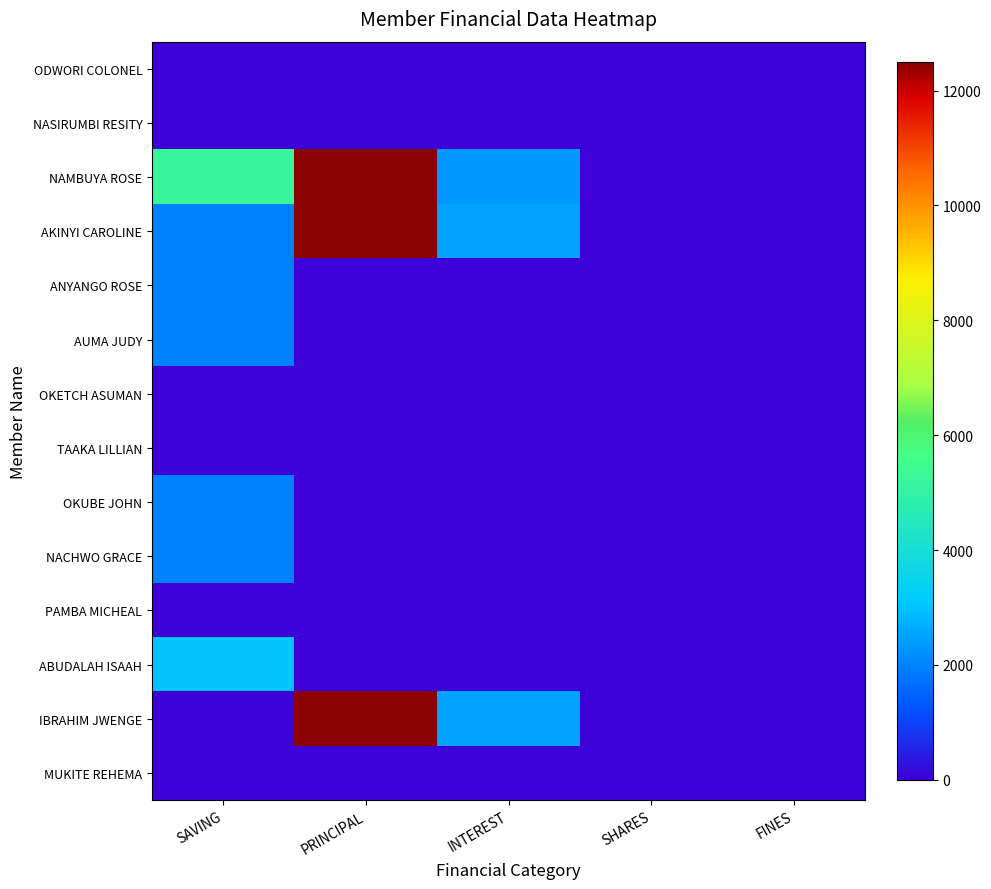

At how many categories does at least one series exceed 8083?

1